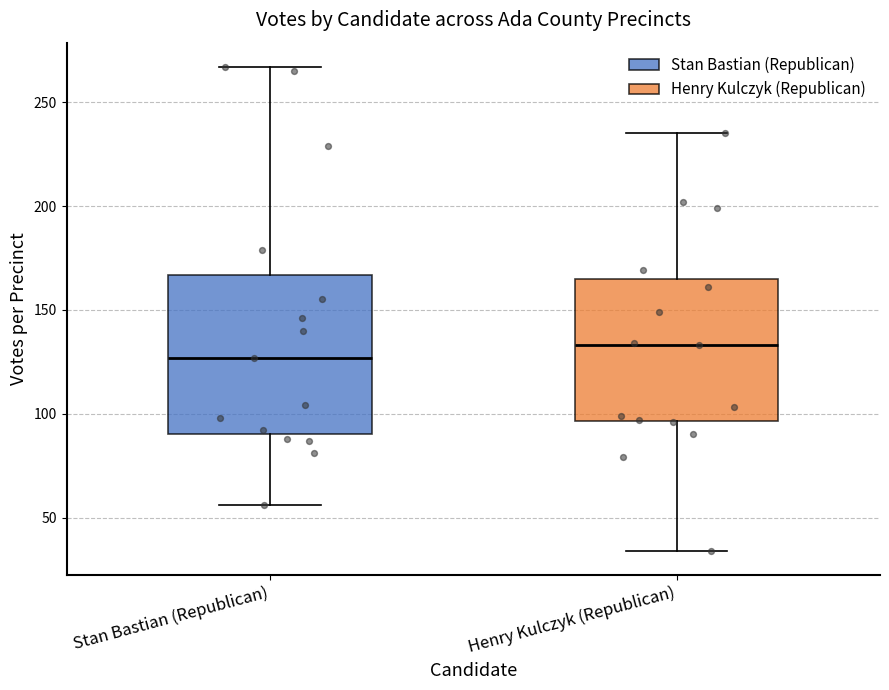

Reading left to right, read every box against the y-axis: the position of its median line, the range the box covers, and the ends of its whiskers. The values are not printed on the chart, so give them approximately, as read against the axis.

Stan Bastian (Republican): median 125, box 90 to 165, whiskers 55 to 265
Henry Kulczyk (Republican): median 135, box 95 to 165, whiskers 35 to 235